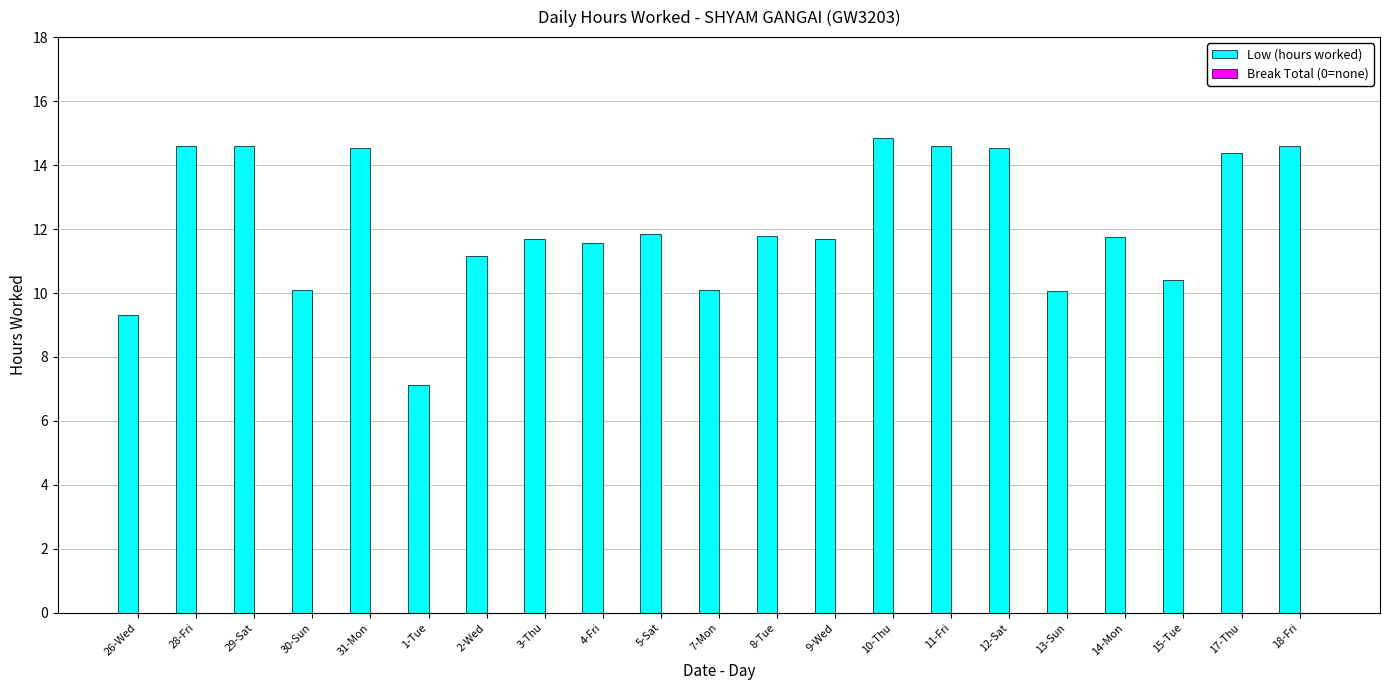

How many bars are there in total?

21